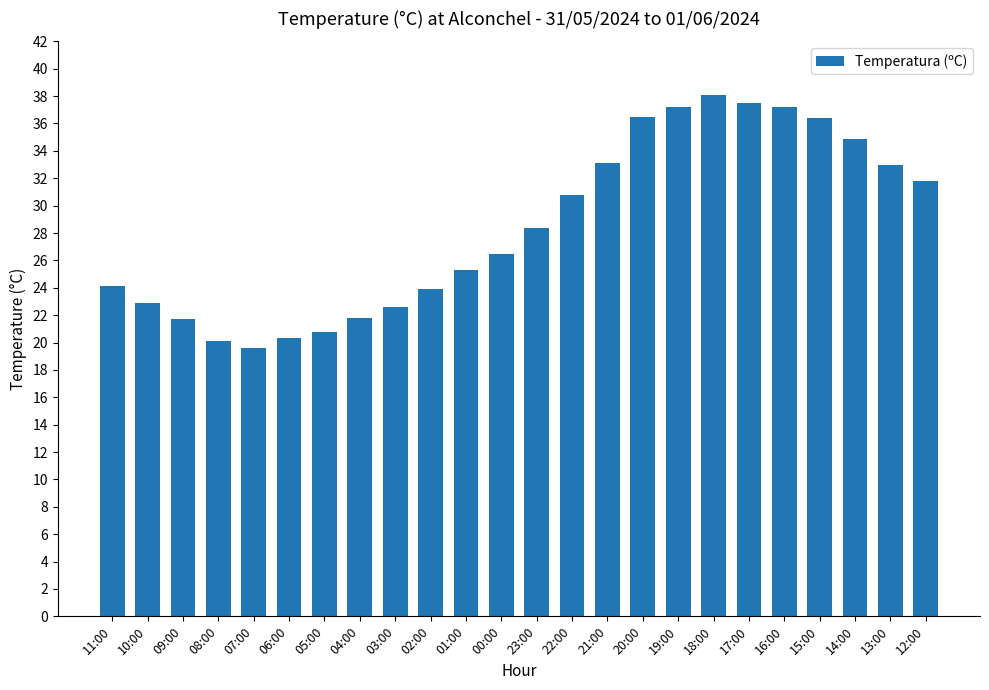

What is the greatest value displayed?

38.1